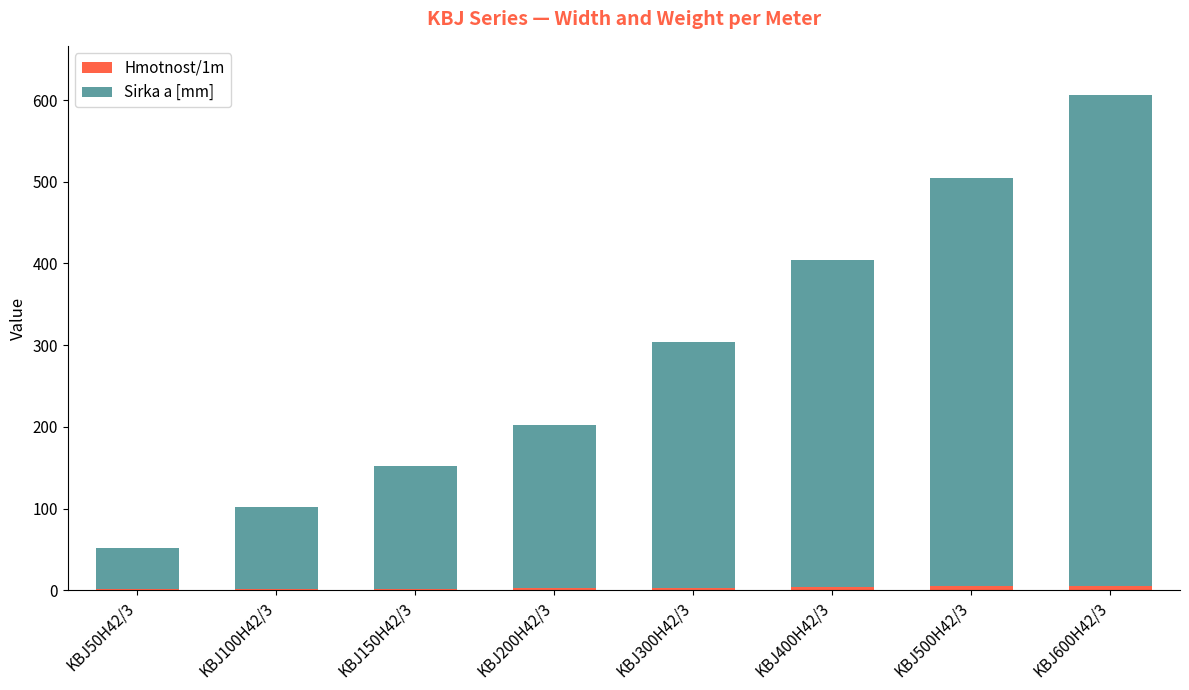

At which category is the sum across all series the highest?

KBJ600H42/3